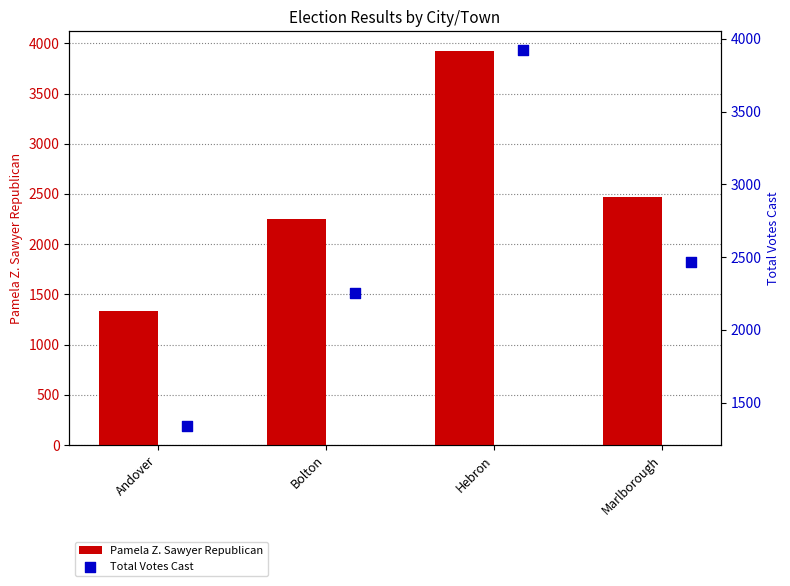

What is the sum of all Pamela Z. Sawyer Republican values?

9984